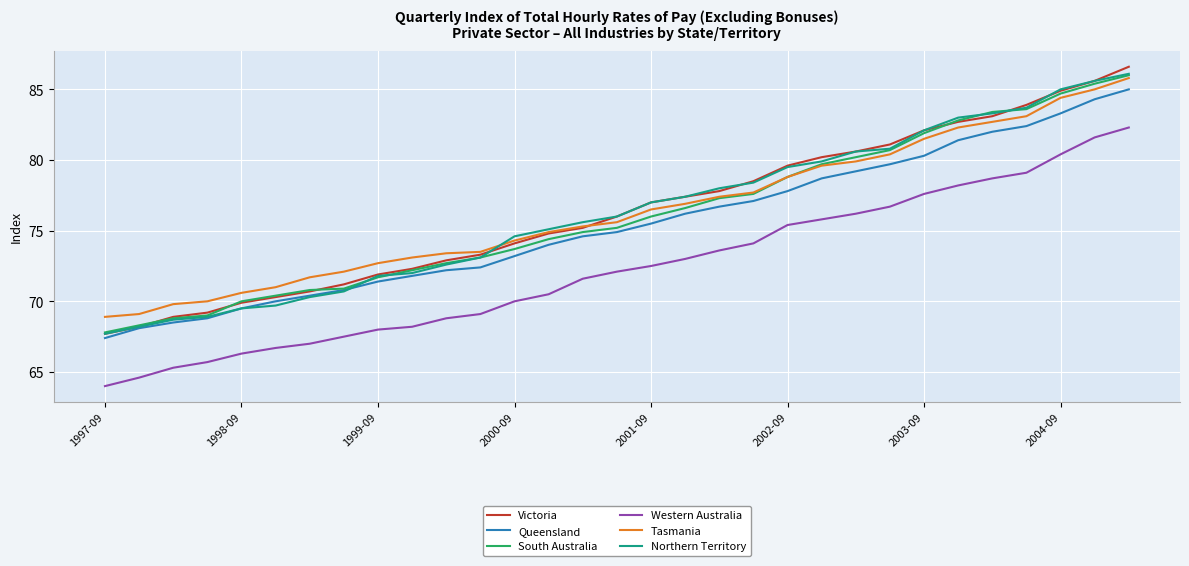

What is the smallest value displayed?

64.0